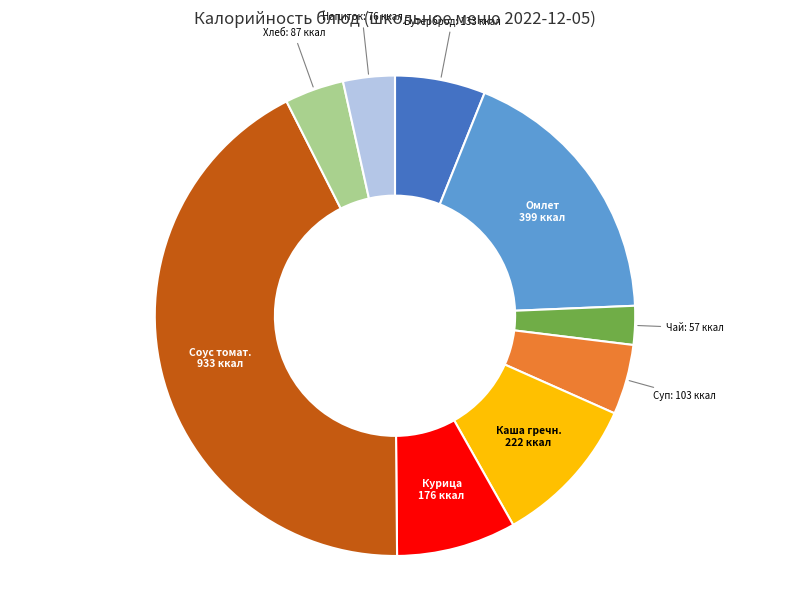

Is there any slice that represents more than half of the pie?

No